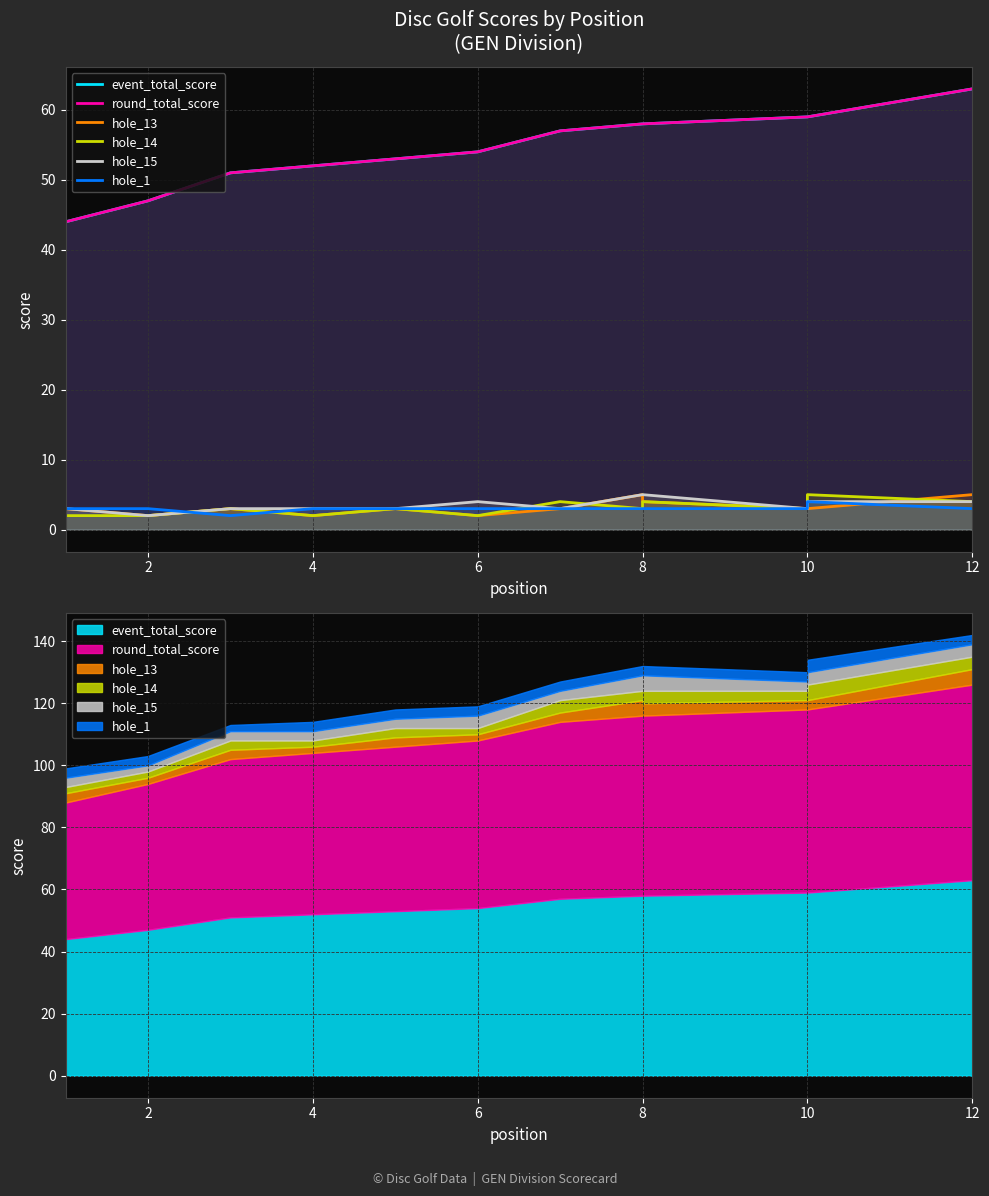

What is the smallest value displayed?

2